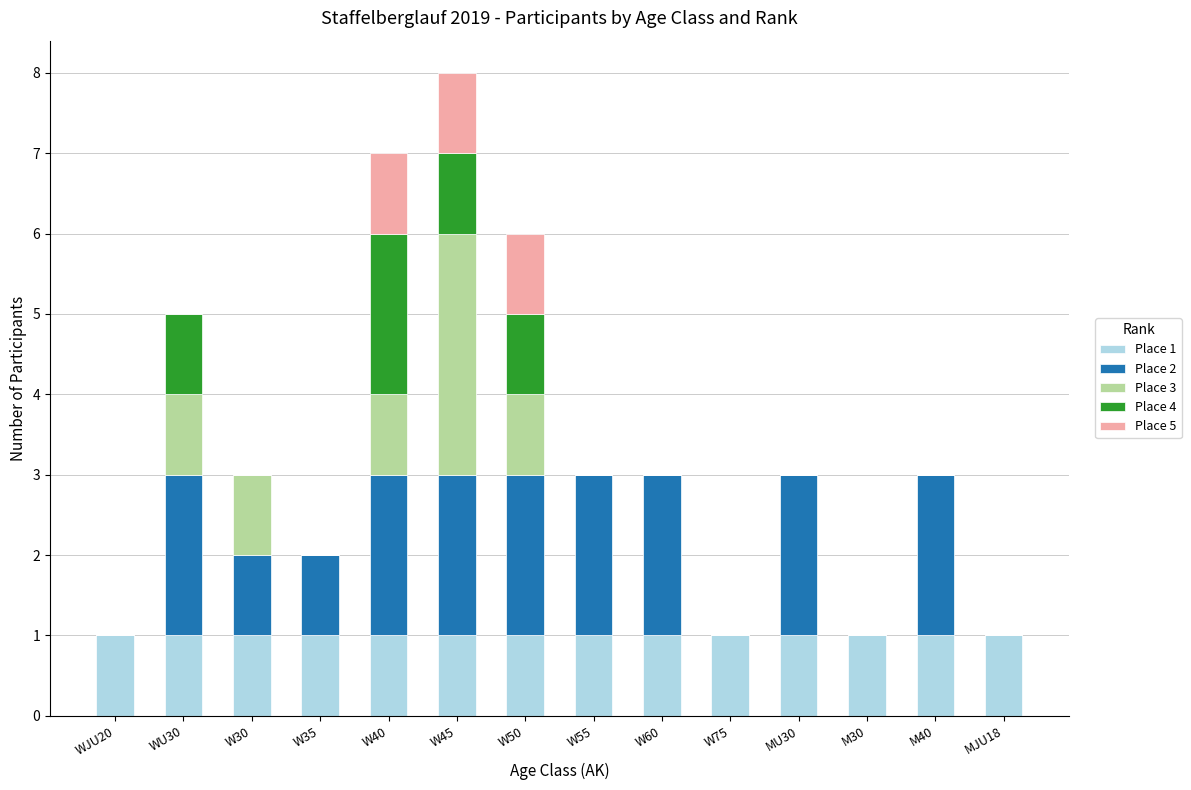

What is the total value across all series at M40?

3